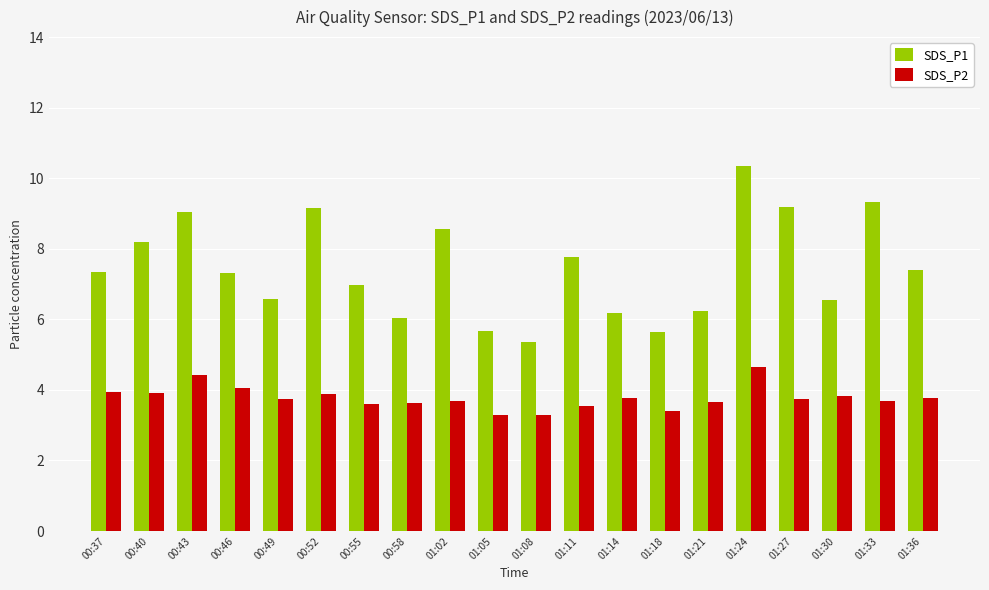

What is the sum of the SDS_P1 values at 00:43 and 01:02?

17.6